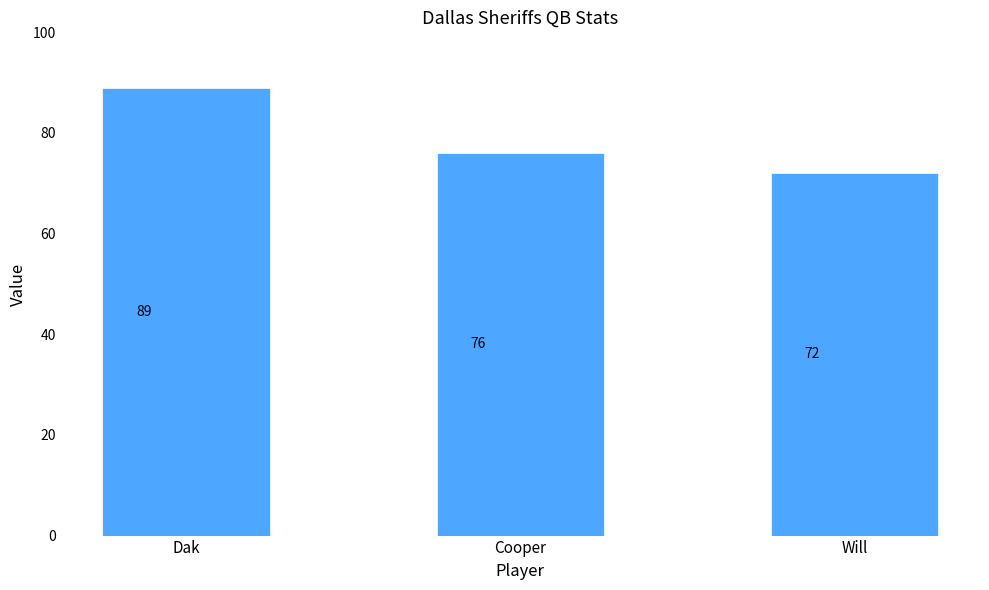

What is the difference between the values at Dak and Cooper?

13